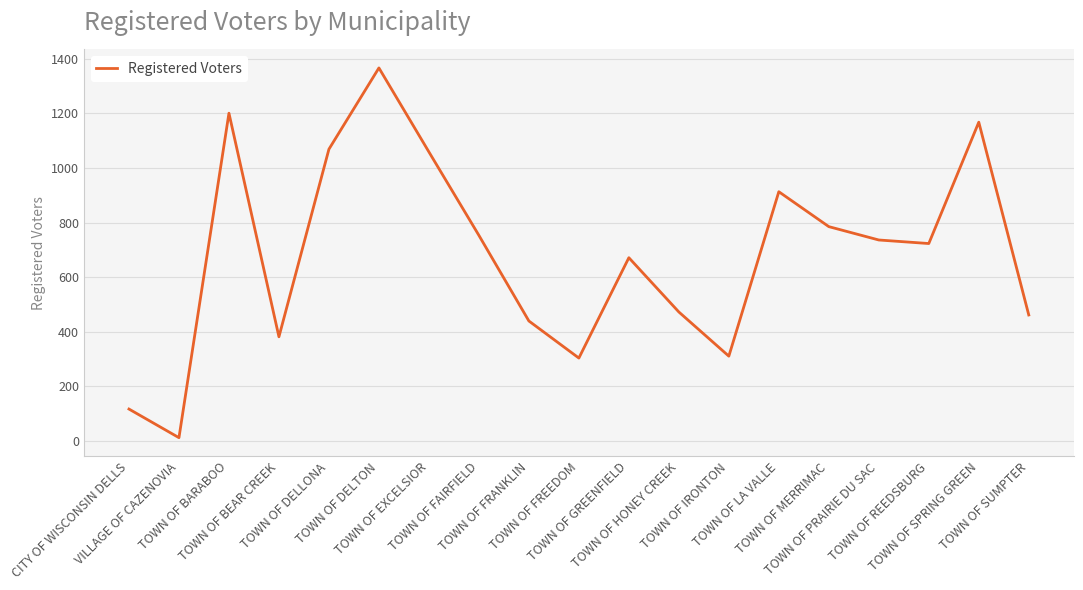

What is the maximum value shown in the chart?

1367